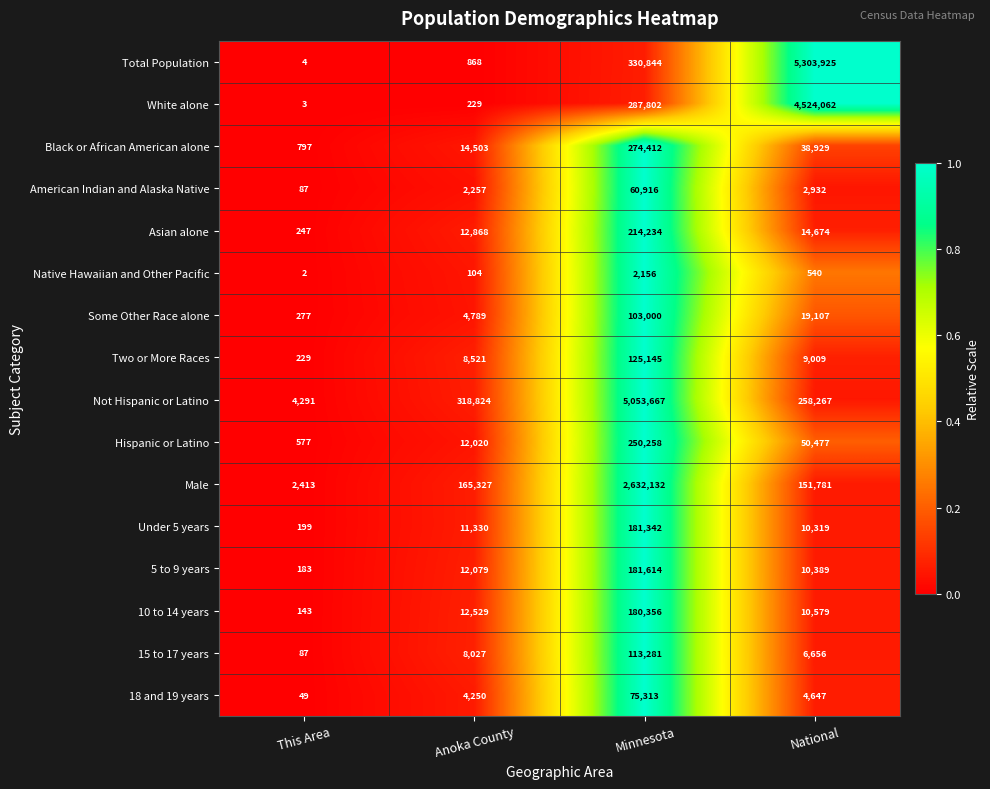

Rank the series at Minnesota from highest to lowest value.

Not Hispanic or Latino, Male, Total Population, White alone, Black or African American alone, Hispanic or Latino, Asian alone, 5 to 9 years, Under 5 years, 10 to 14 years, Two or More Races, 15 to 17 years, Some Other Race alone, 18 and 19 years, American Indian and Alaska Native, Native Hawaiian and Other Pacific